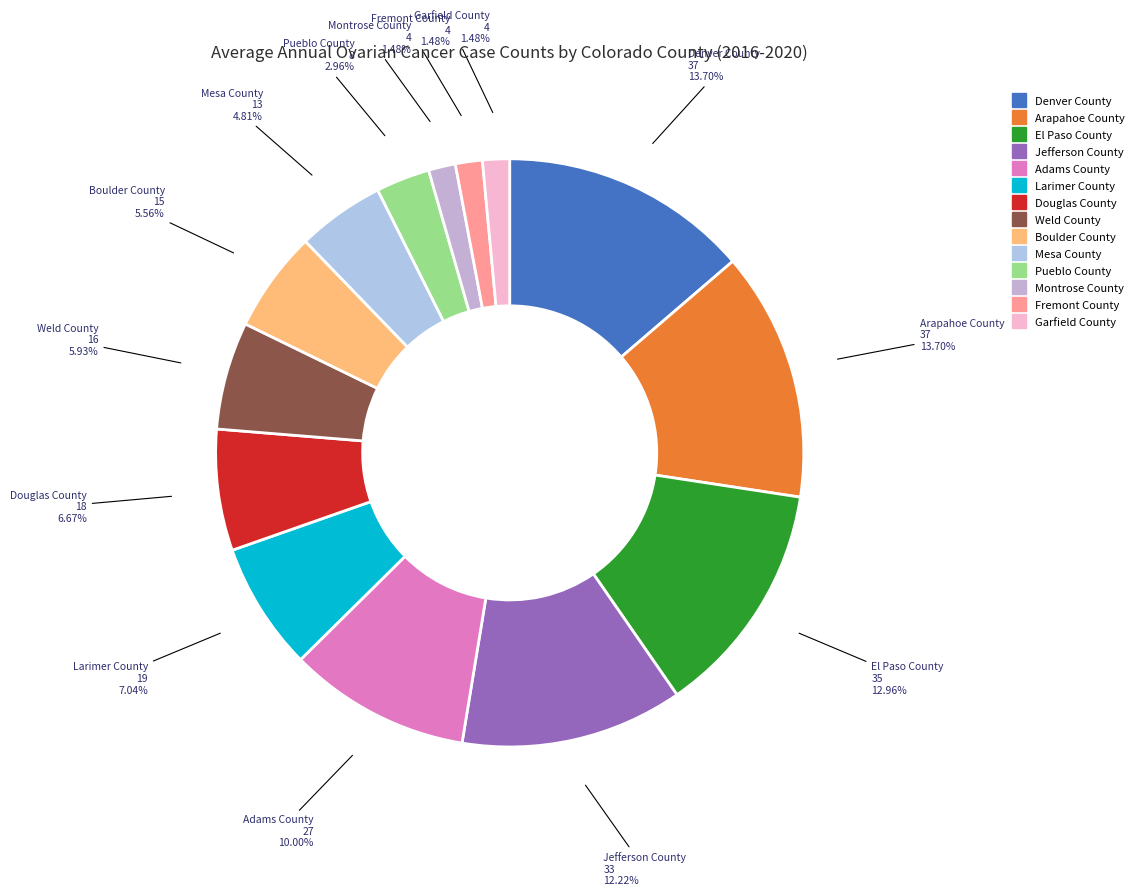

Does any single category account for the majority?

No